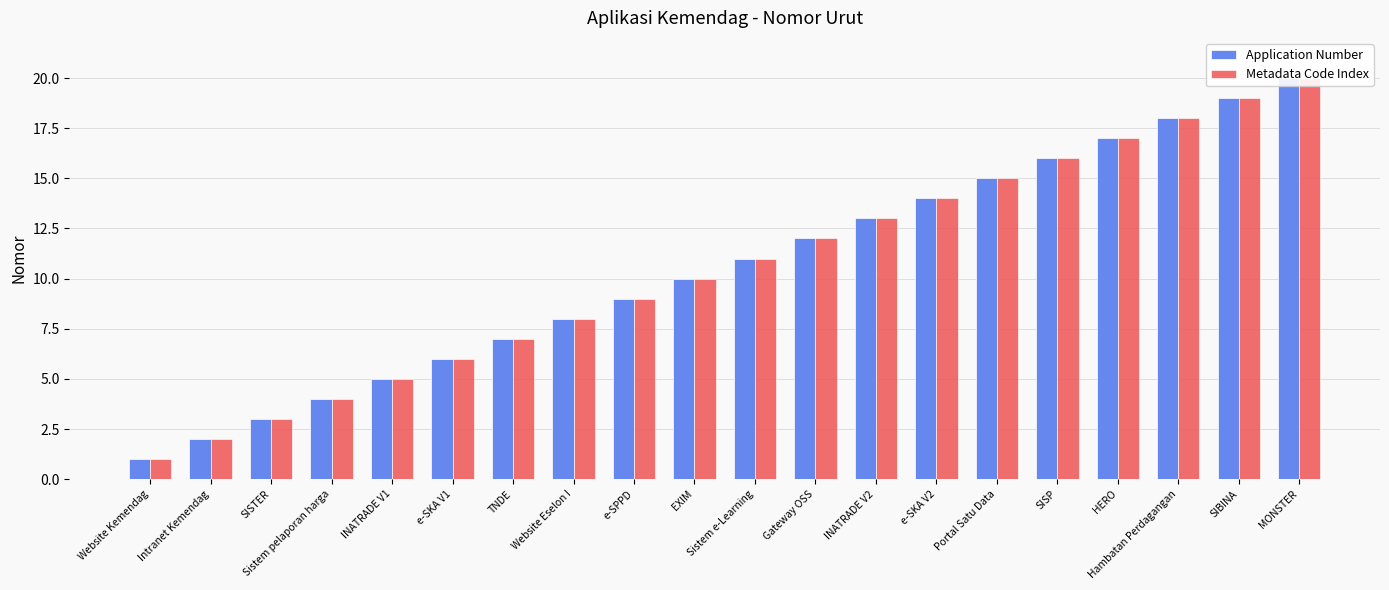

What value does the Application Number series have at Website Eselon I?

8